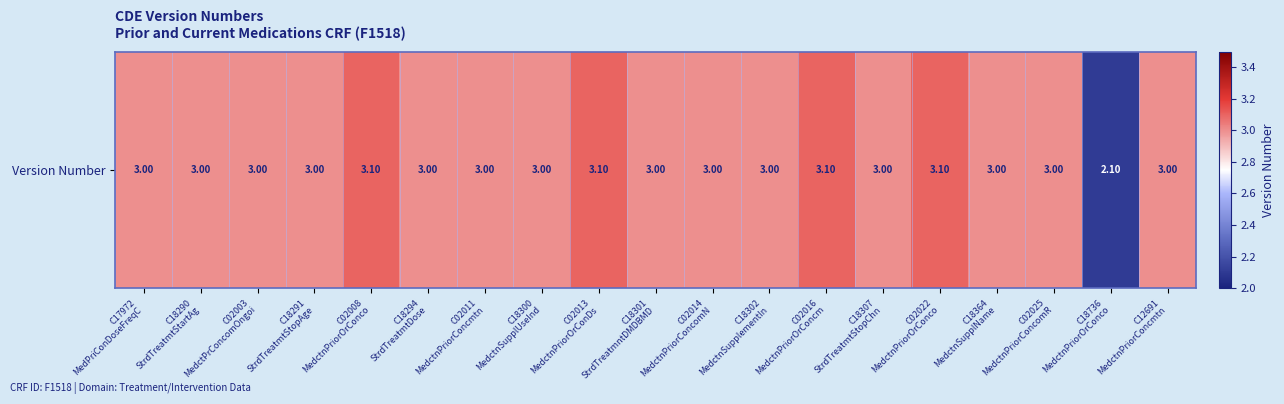

The value at C18736
MedctnPriorOrConco is 2.1. True or false?

True